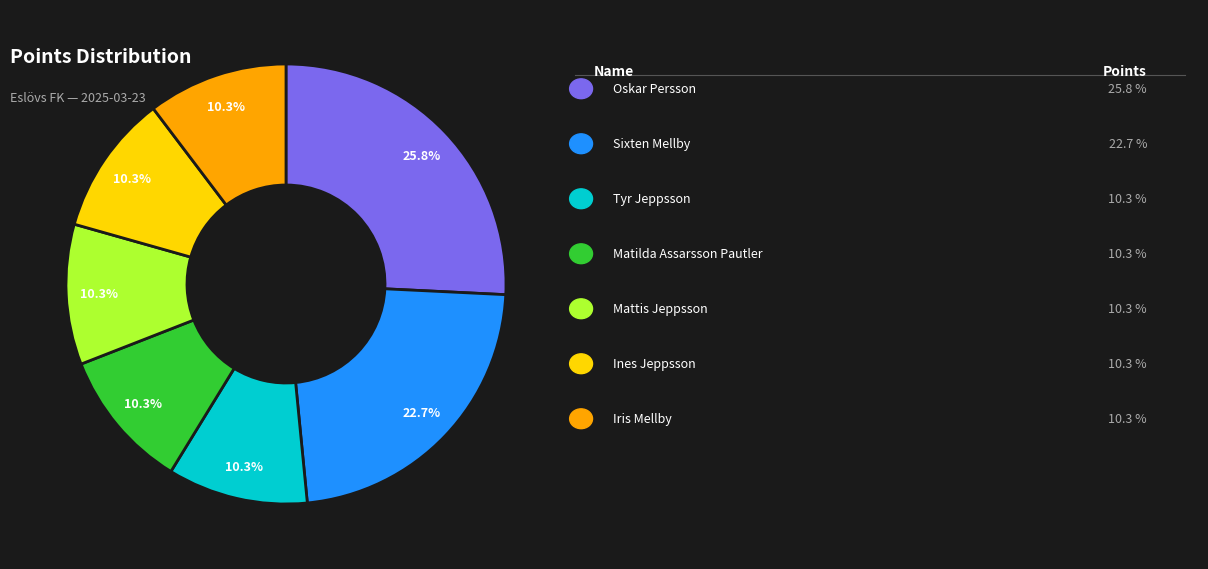

Is there any slice that represents more than half of the pie?

No